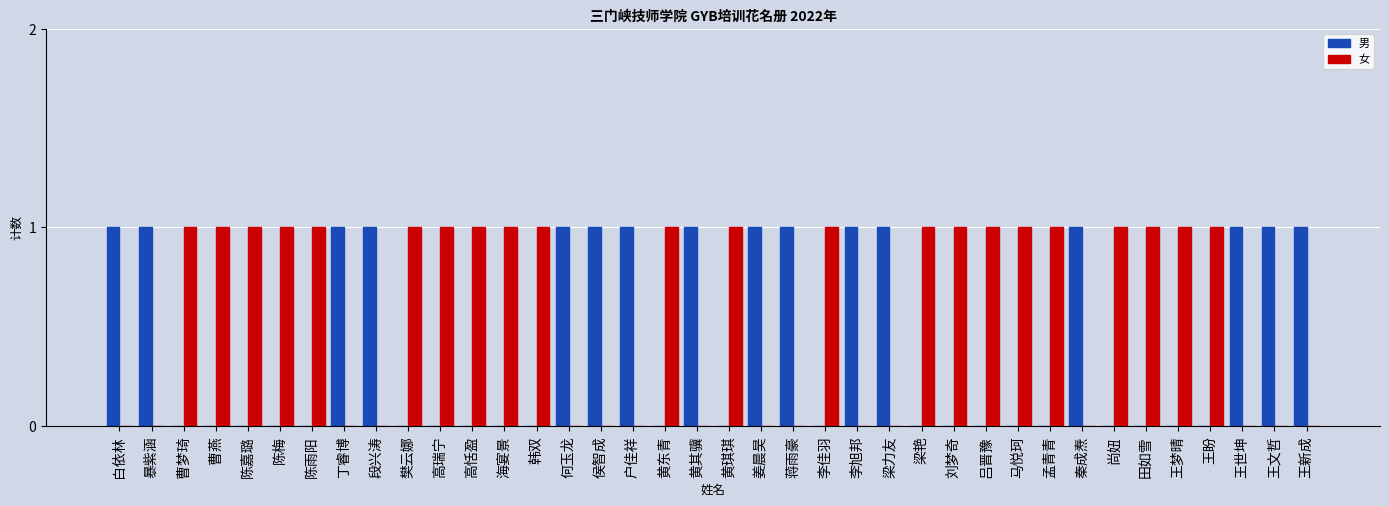

Which series has the largest total across all categories?

女